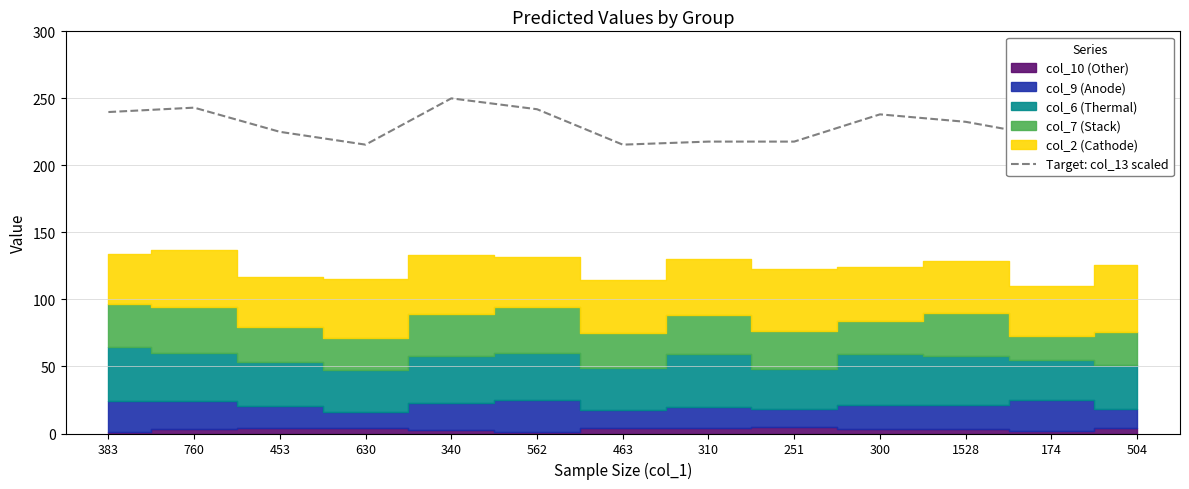

List the labels in order of value, smallest first.

630, 463, 310, 251, 174, 453, 504, 1528, 300, 383, 562, 760, 340